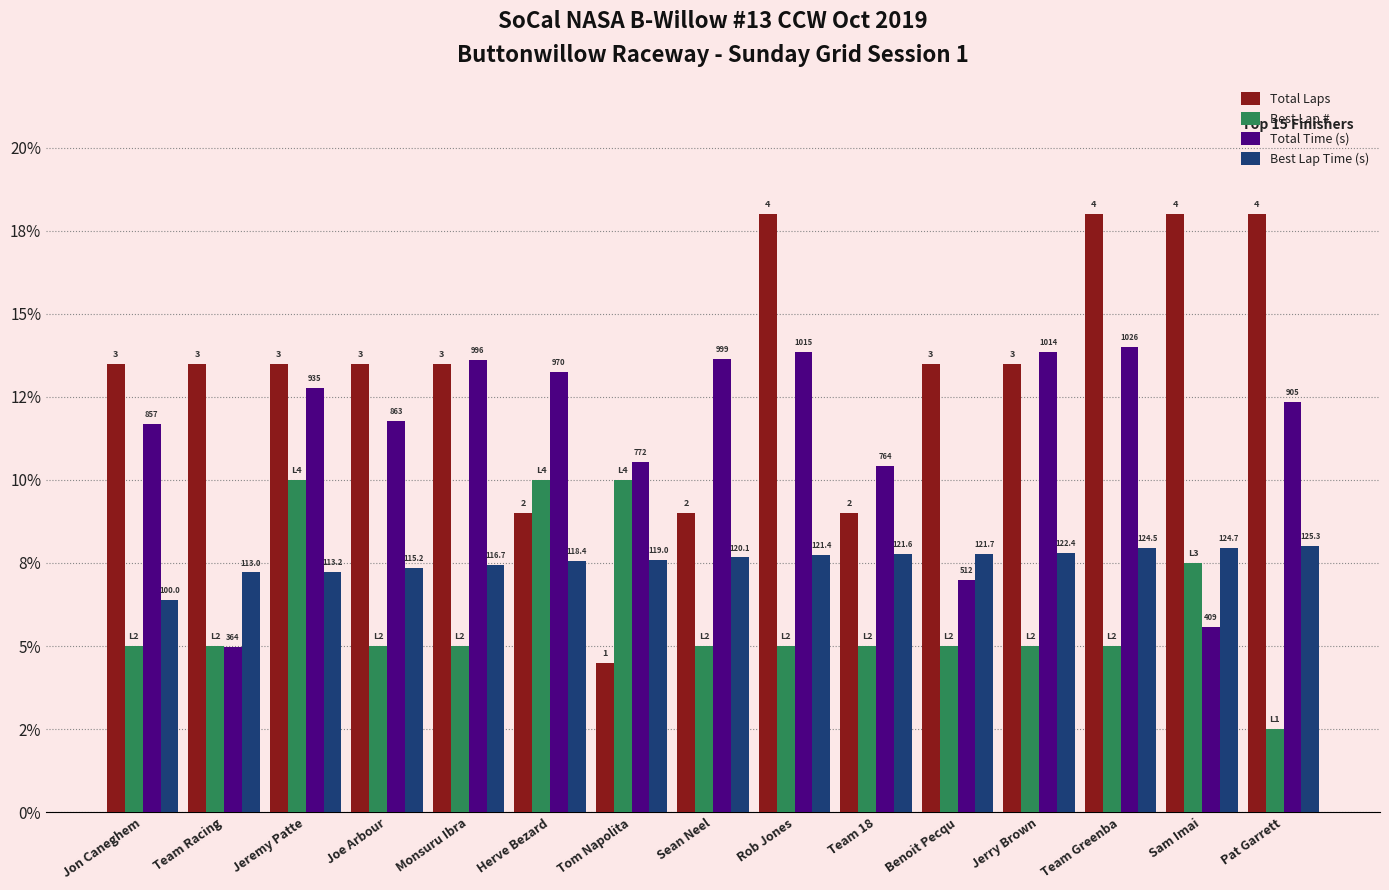

Read the Best Lap # value at Jeremy Patte.

10.0